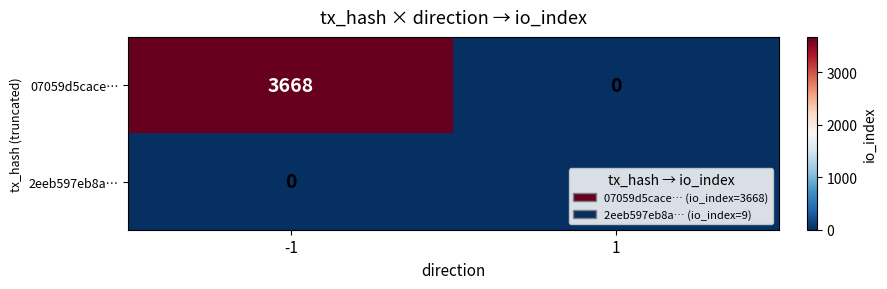

True or false: 2eeb597eb8a… has a value of 0 at -1.

True